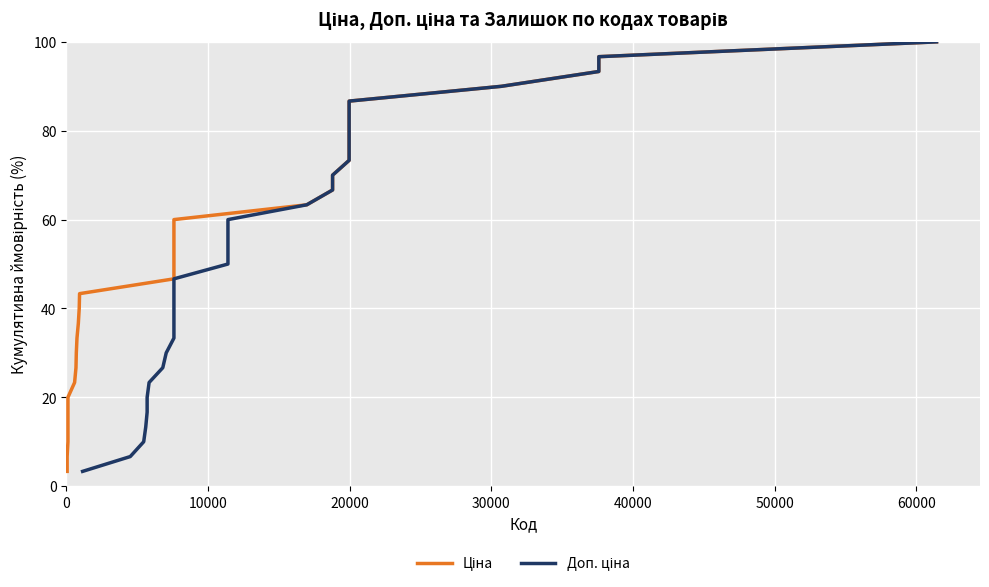

What are all the series names shown in the legend?

Ціна, Доп. ціна